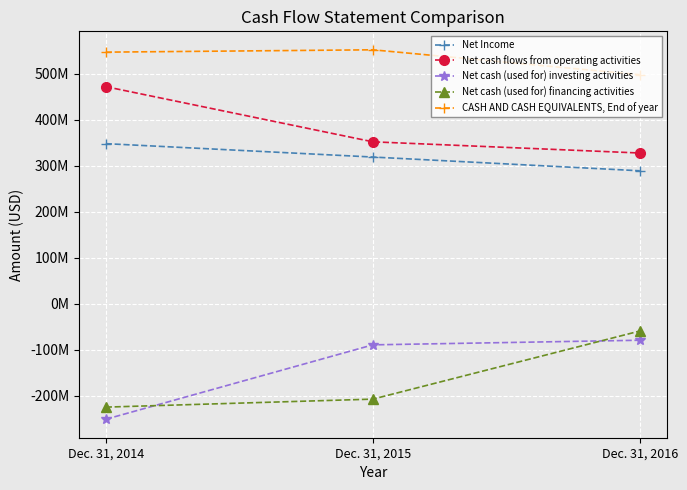

Is this an area chart (filled region under the line)?

No